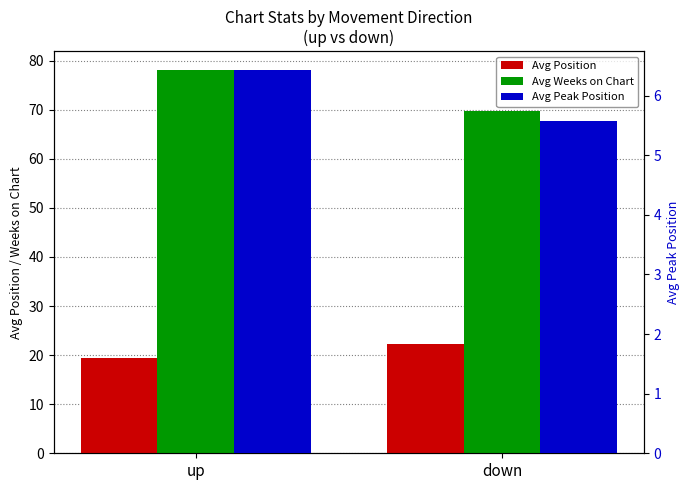

True or false: Avg Weeks on Chart has a value of 78.0 at up.

True